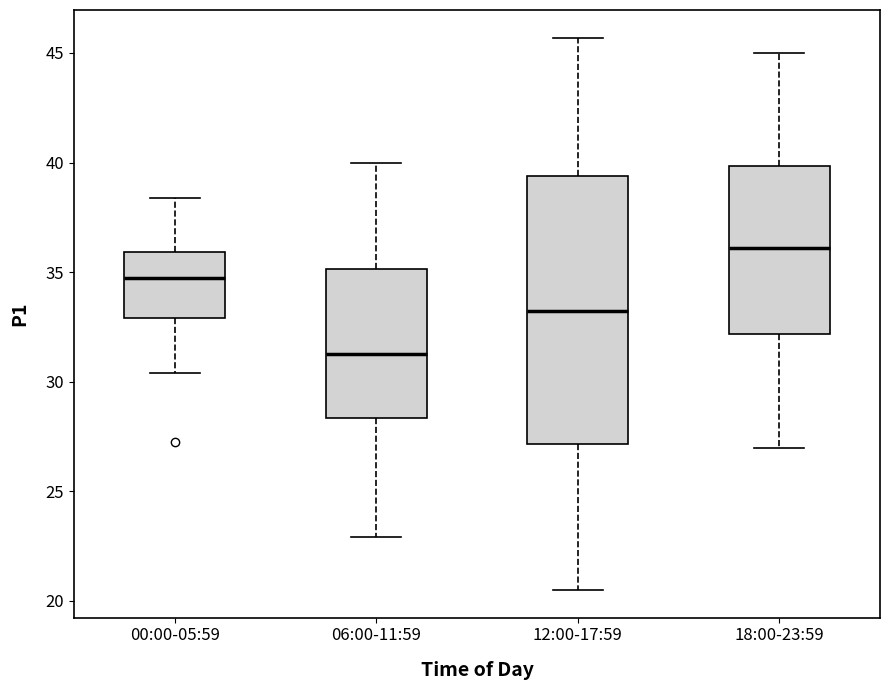

Which box is the tallest, from its lower edge to its upper edge?

12:00-17:59